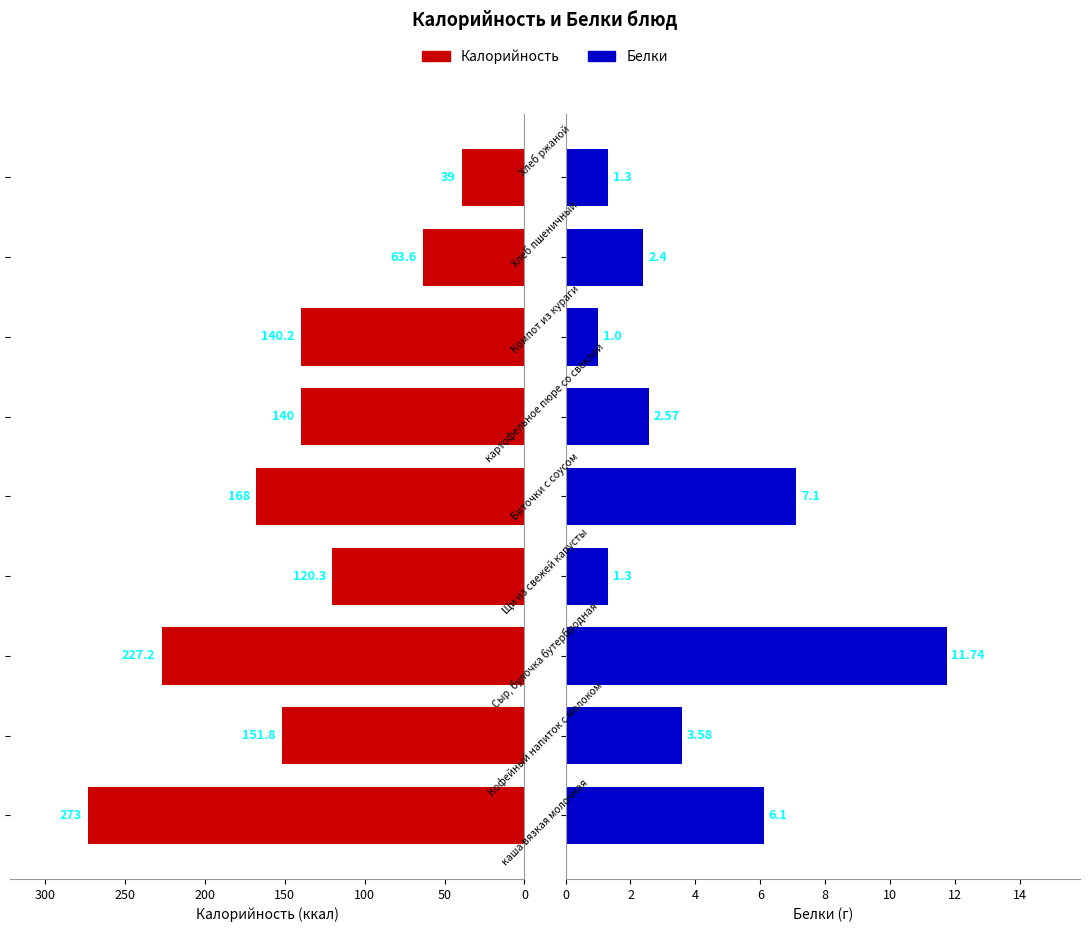

How many data points does each series have?

9